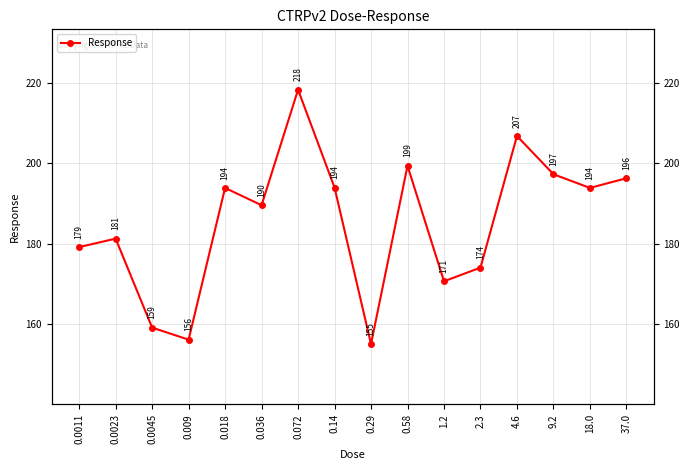

How many data points are less than 193?

8